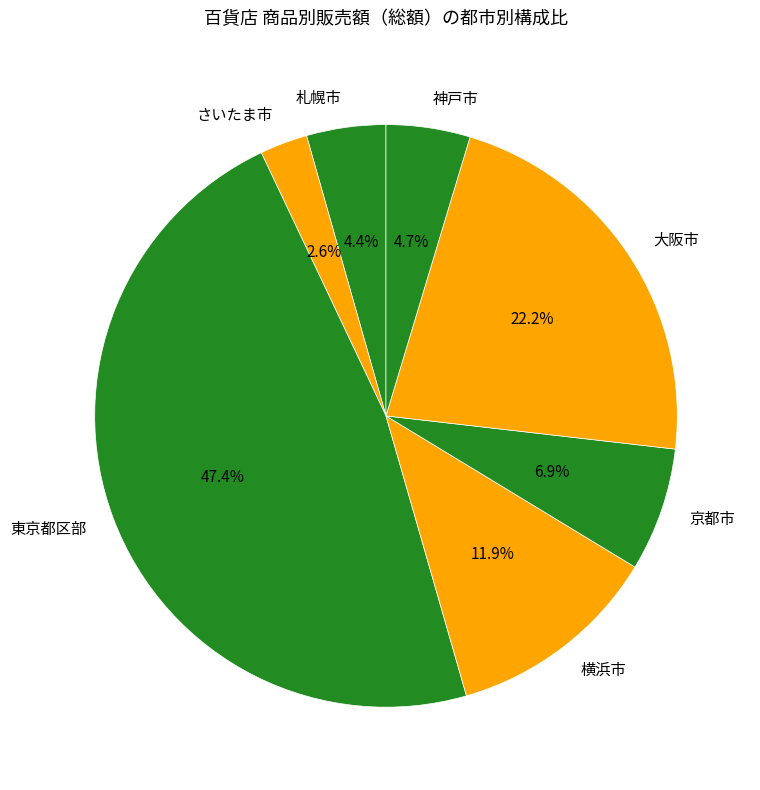

Approximately how many times larger is the value at 札幌市 compared to 横浜市?

0.4